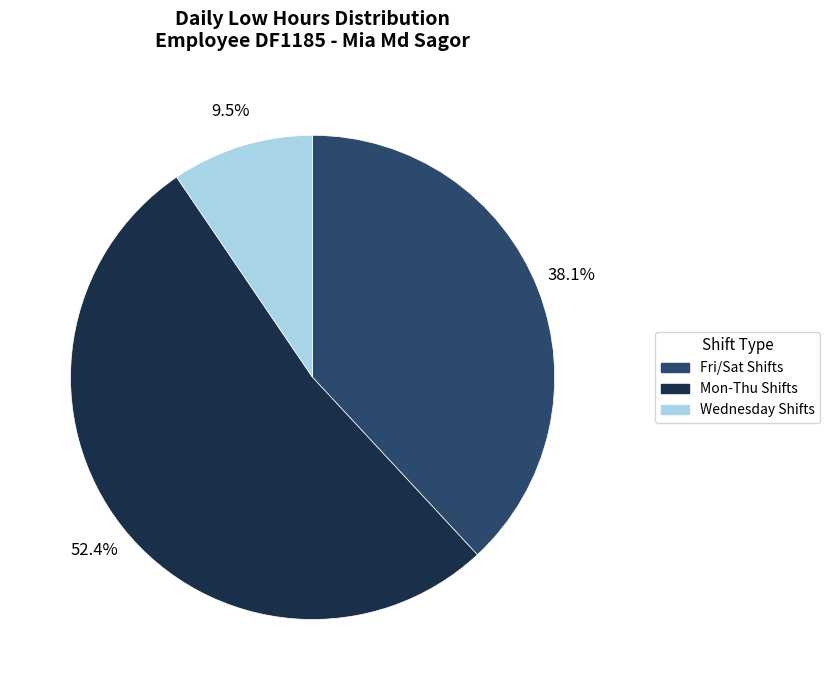

Rank the categories by value from lowest to highest.

Wednesday Shifts, Fri/Sat Shifts, Mon-Thu Shifts